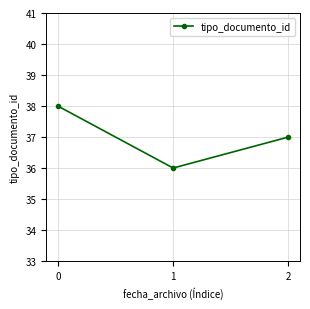

The chart shows a value of 22 at 0. True or false?

False